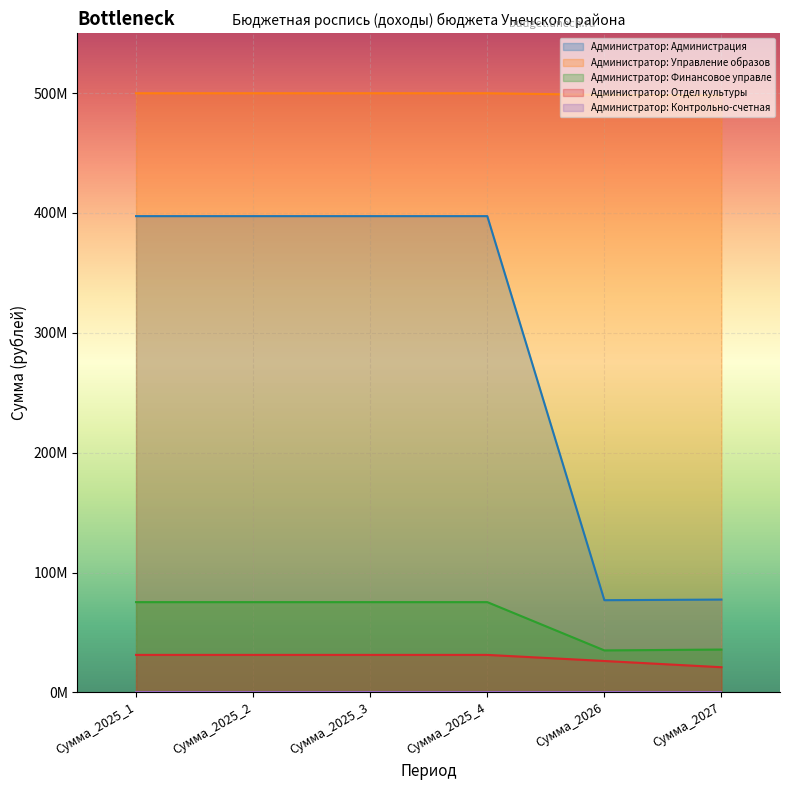

How many Администратор: Отдел культуры values are between 26261219 and 31337678?

5